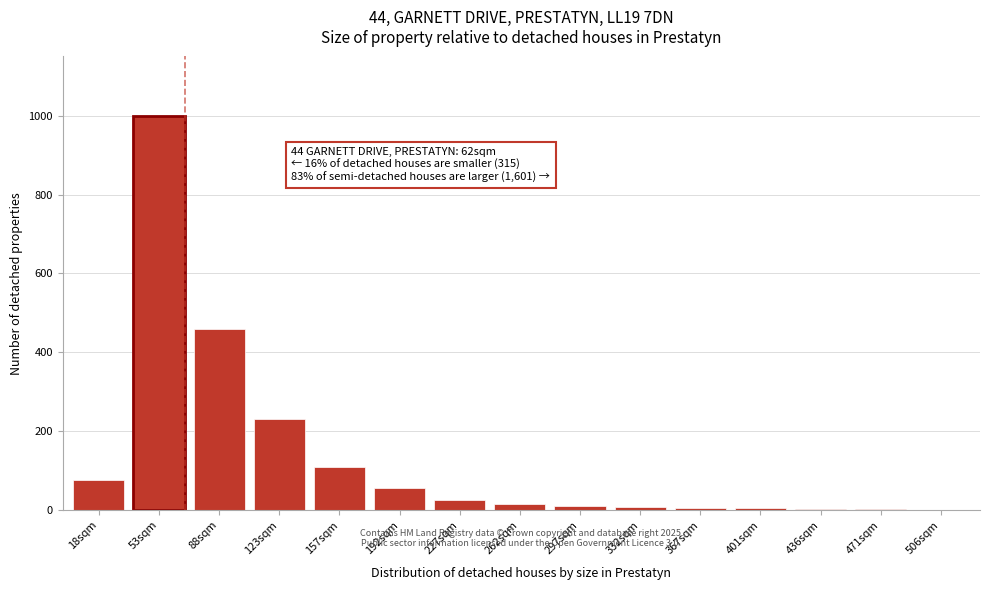

The value at 53sqm is 1722. True or false?

False